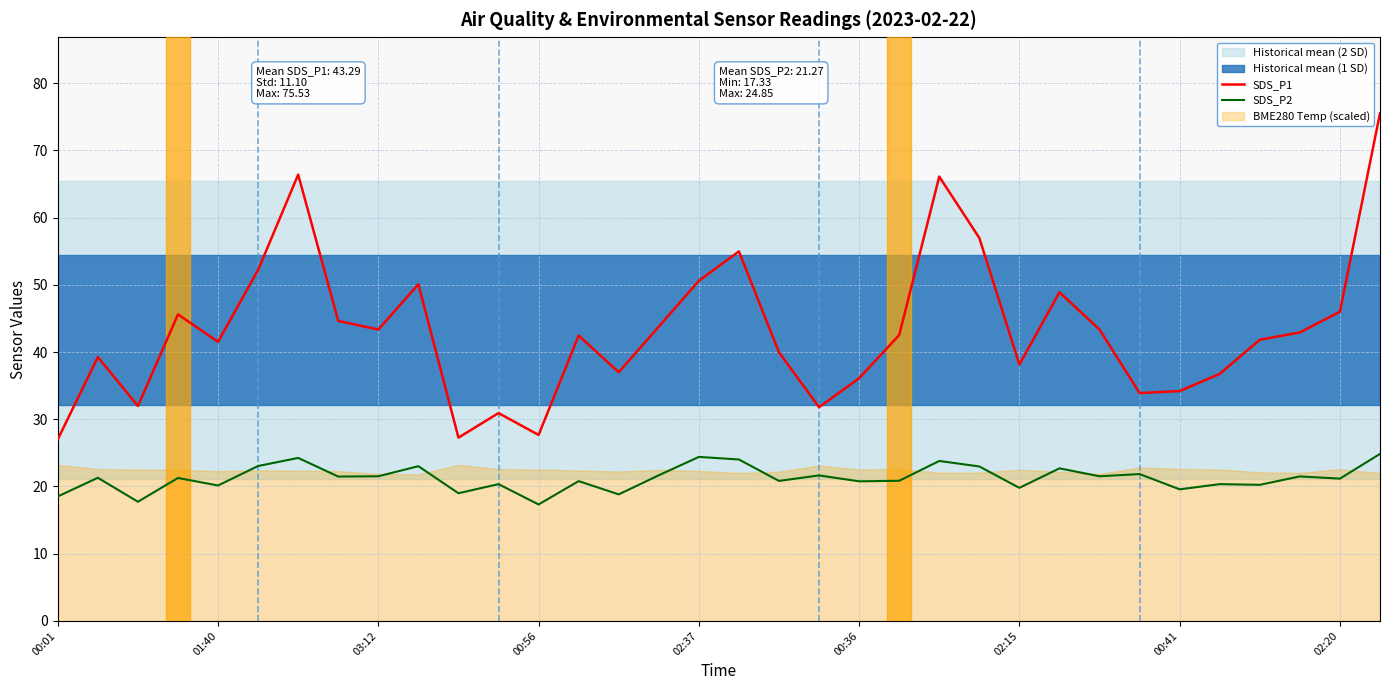

The value of SDS_P1 at 03:12 is 62.6. True or false?

False